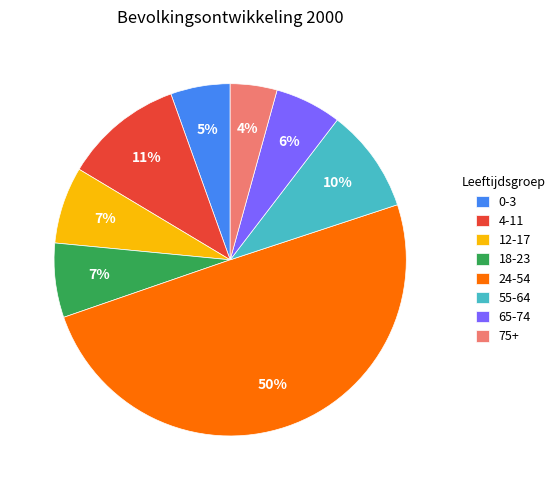

Which has a higher value, 12-17 or 0-3?

12-17